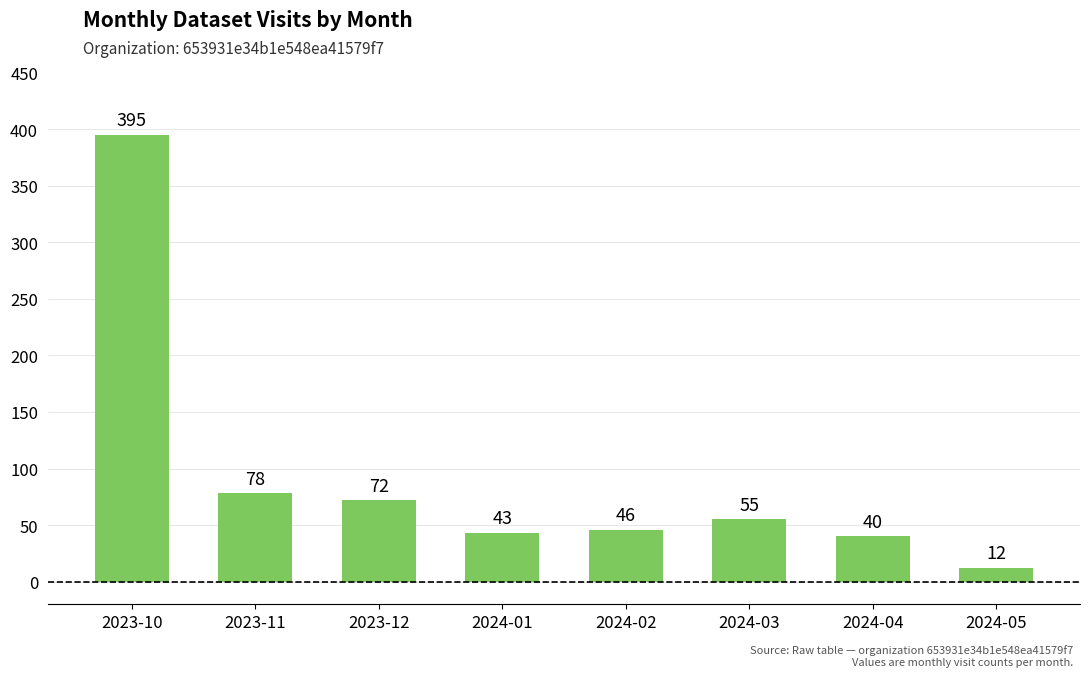

At which label does the data first exceed 55?

2023-10